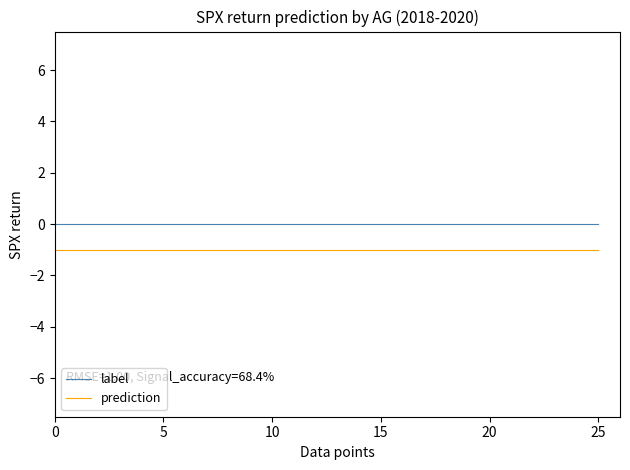

List the series in order of their peak value, highest first.

label, prediction